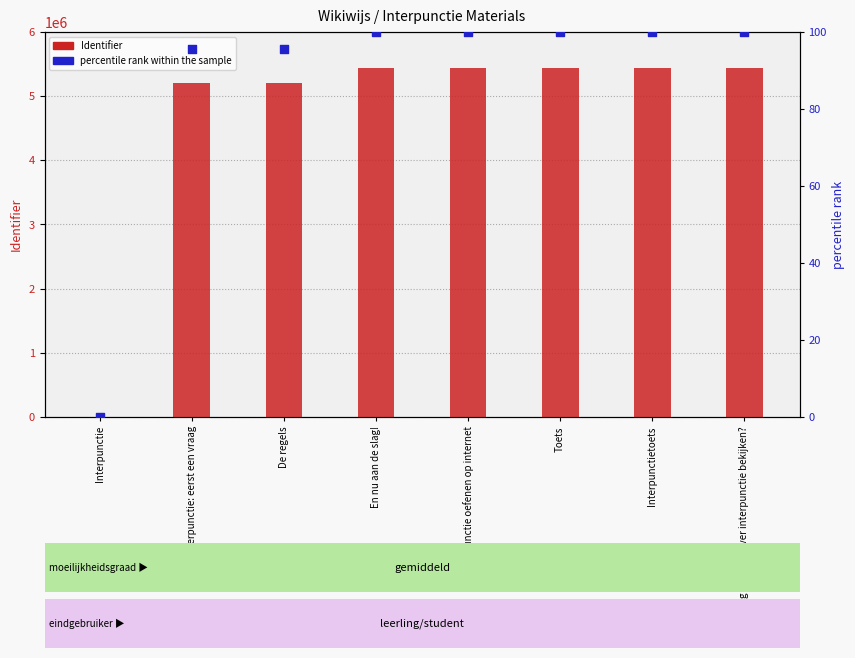

Which series contains the lowest Y value?

Identifier